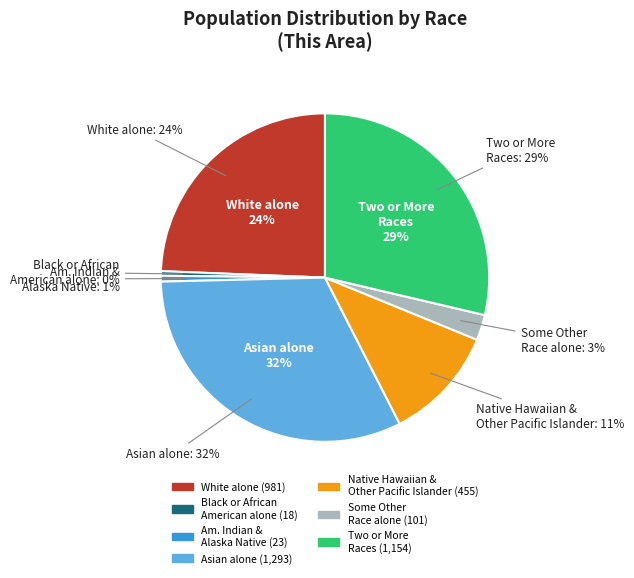

What percentage is NOT represented by Native Hawaiian and Other Pacific Islander?

88.7%